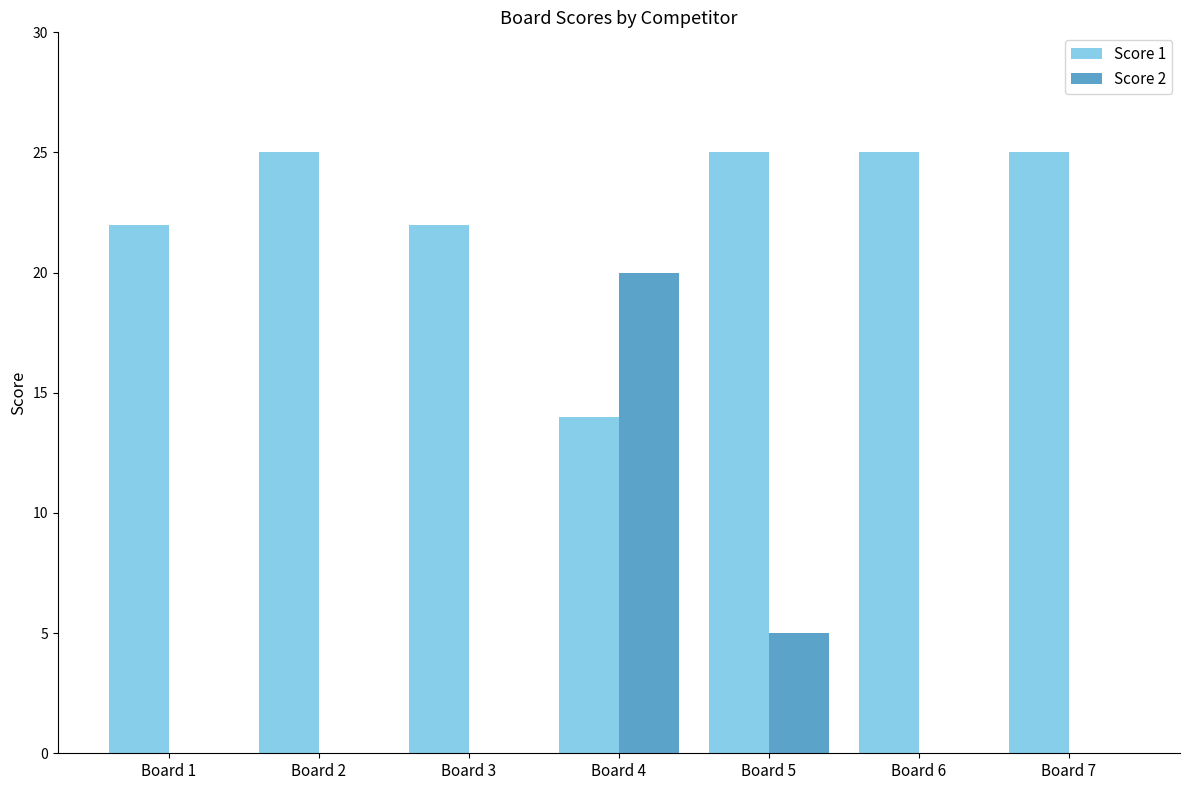

The value of Score 1 at Board 7 is 25. True or false?

True